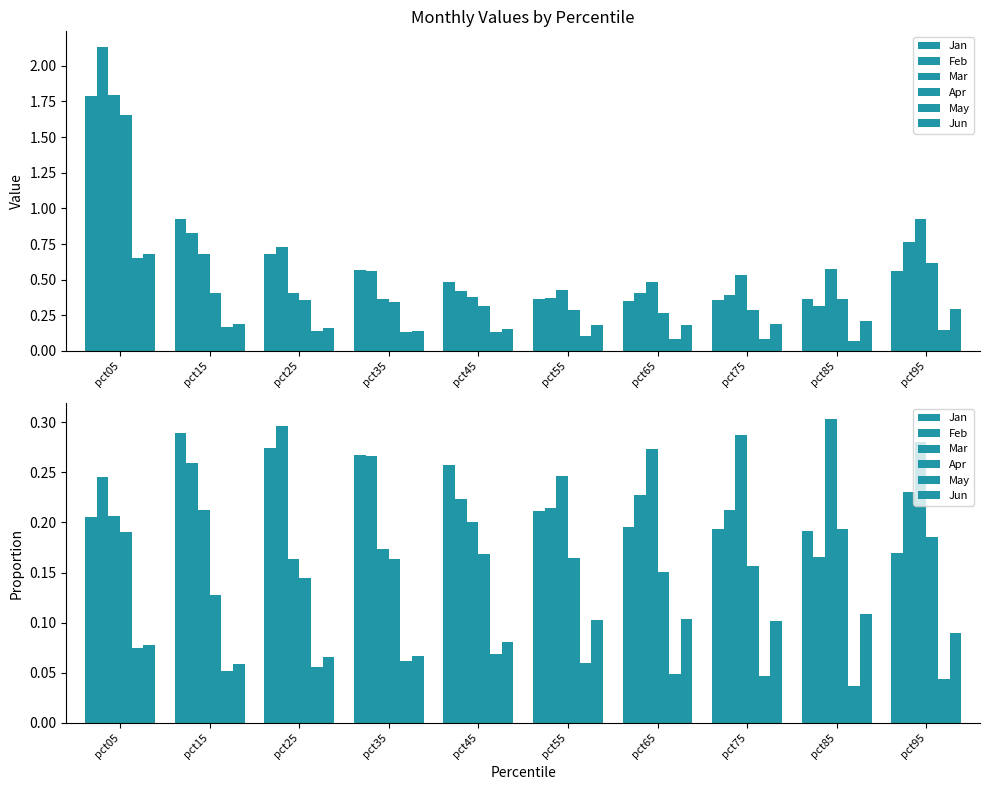

Which series has the widest spread of values?

Mar